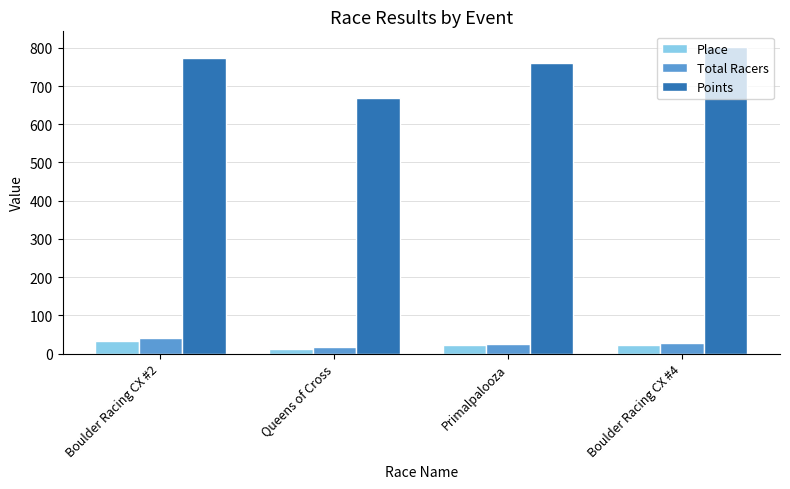

What is the highest value of the Place series?

34.0